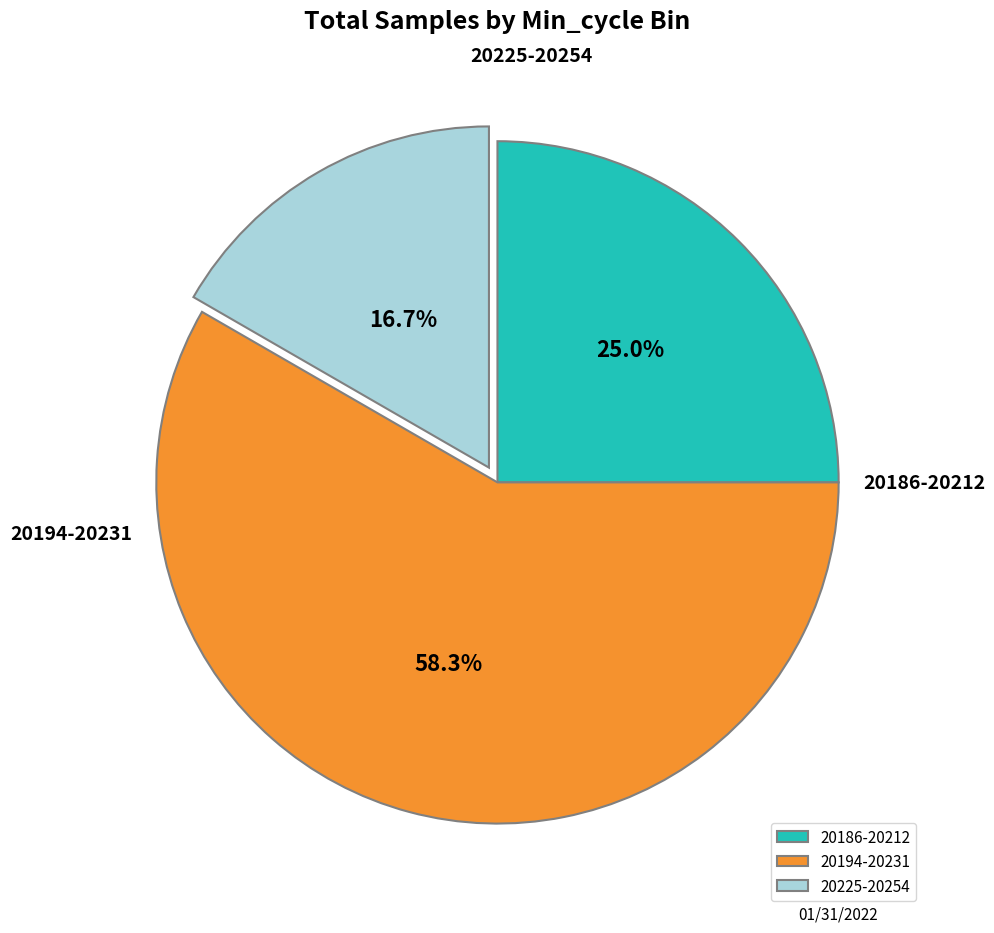

Count the number of slices in the pie.

3